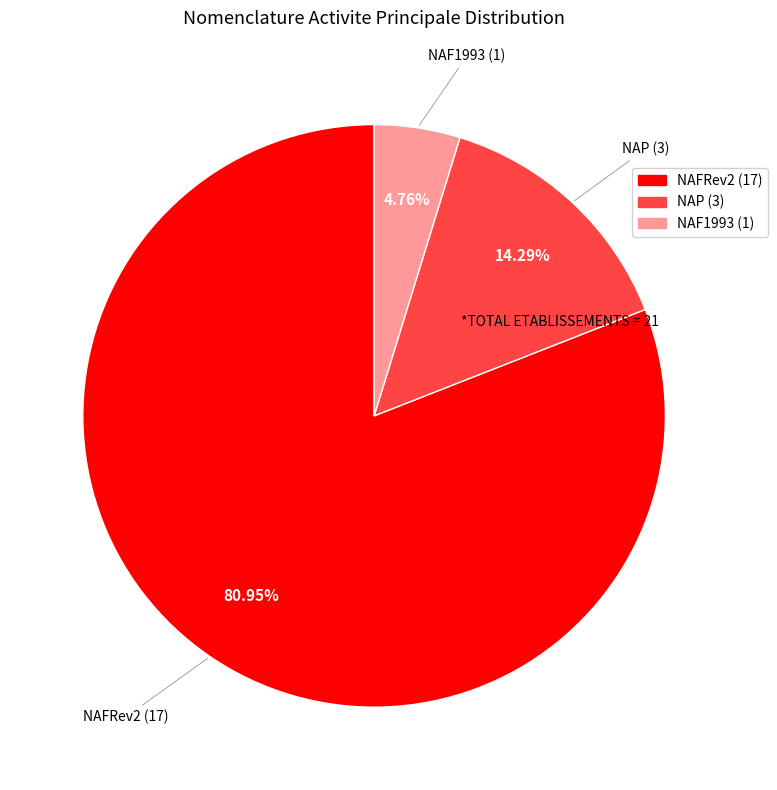

Rank the categories by value from lowest to highest.

NAF1993, NAP, NAFRev2